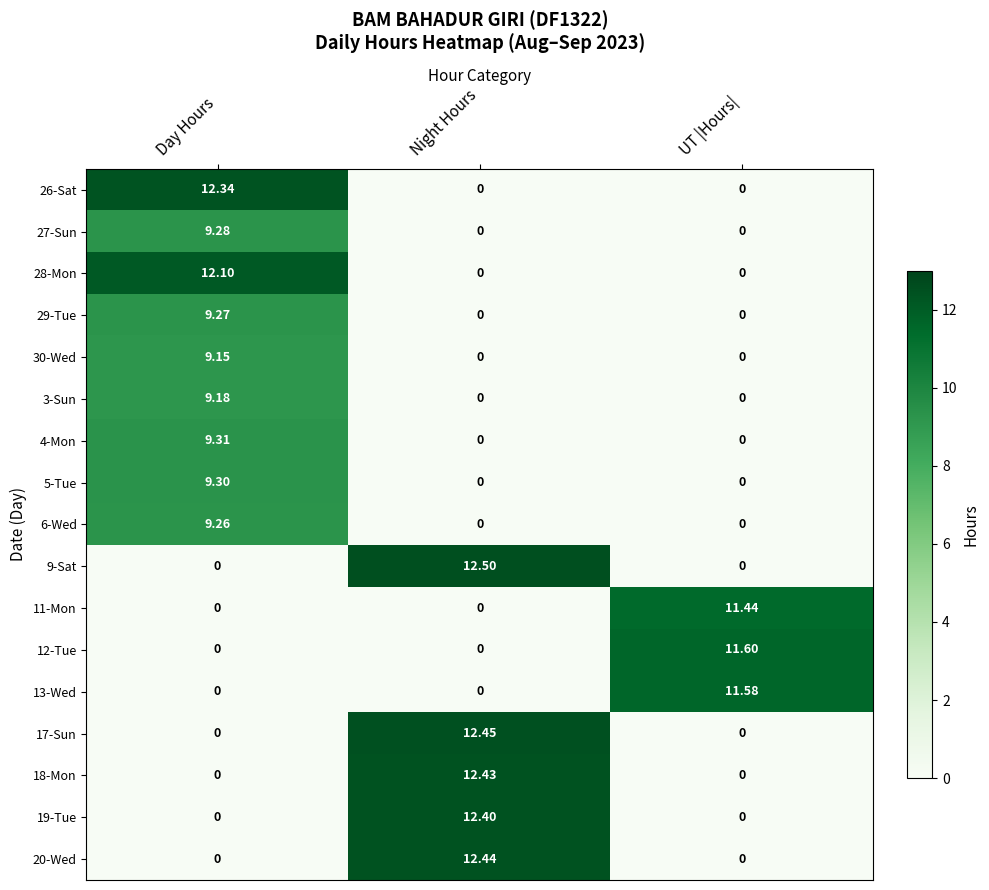

At which category is the sum across all series the highest?

Day Hours